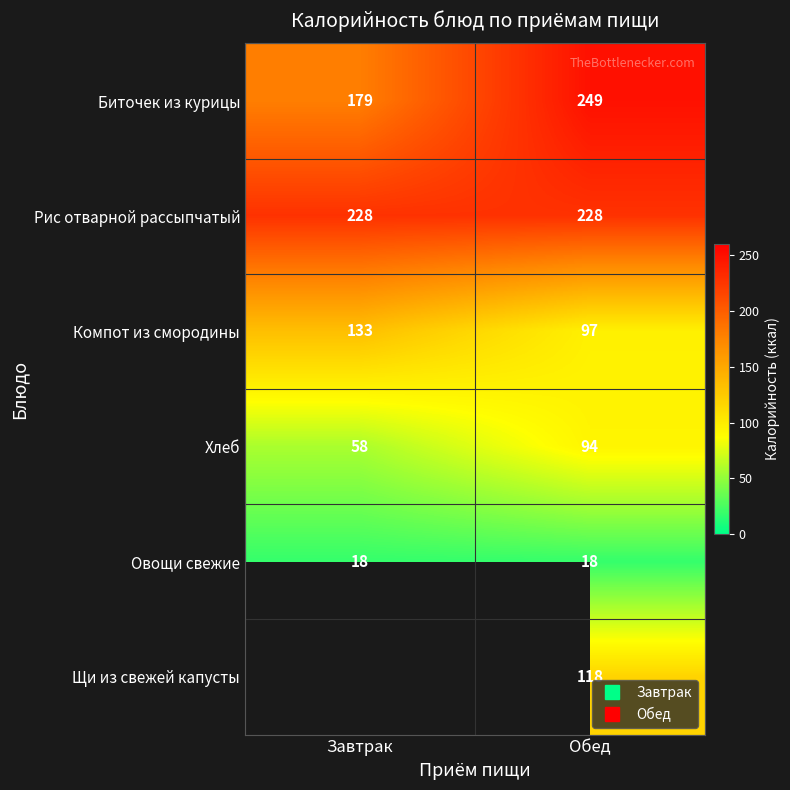

At how many categories does at least one series exceed 108?

2